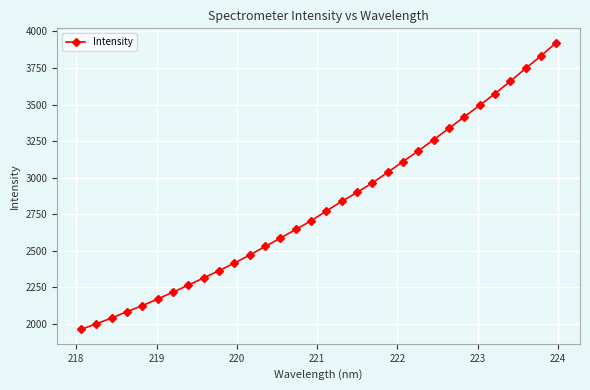

Reading left to right, extract all data points from this chart.

1962.8	2001.7	2041.3	2084.7	2126.1	2171.2	2218.3	2266.1	2315.7	2365.0	2417.0	2471.7	2530.0	2587.5	2646.6	2705.8	2773.1	2838.7	2899.8	2964.9	3037.6	3110.9	3184.0	3260.3	3338.7	3417.0	3495.4	3575.0	3659.6	3747.6	3833.0	3923.4